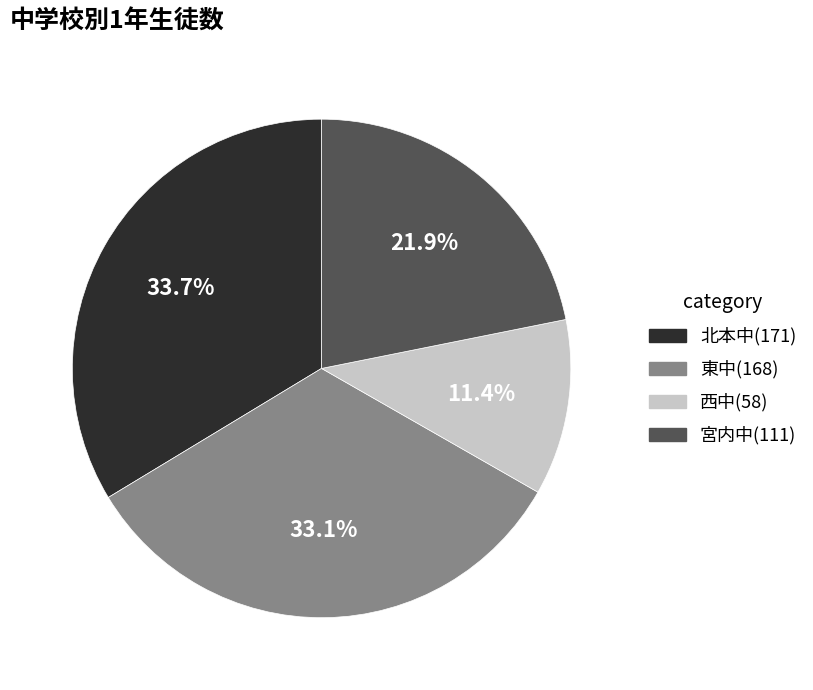

Is it true that 東中 is 47% of the pie?

False